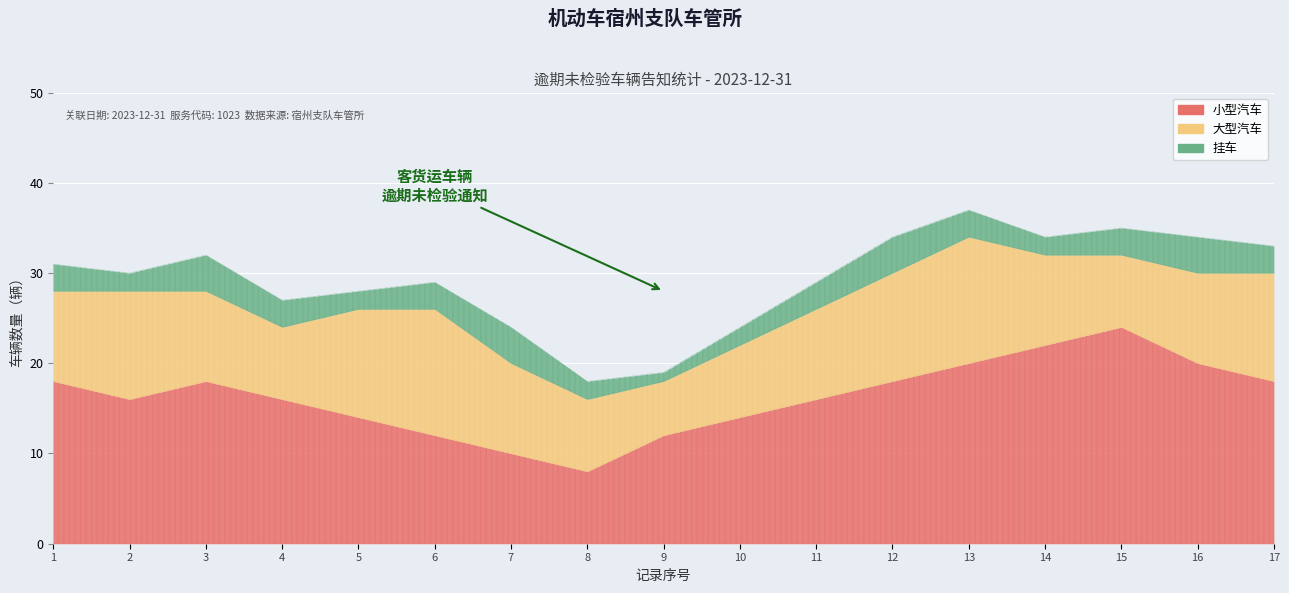

Where is the first local minimum for 大型汽车?

4